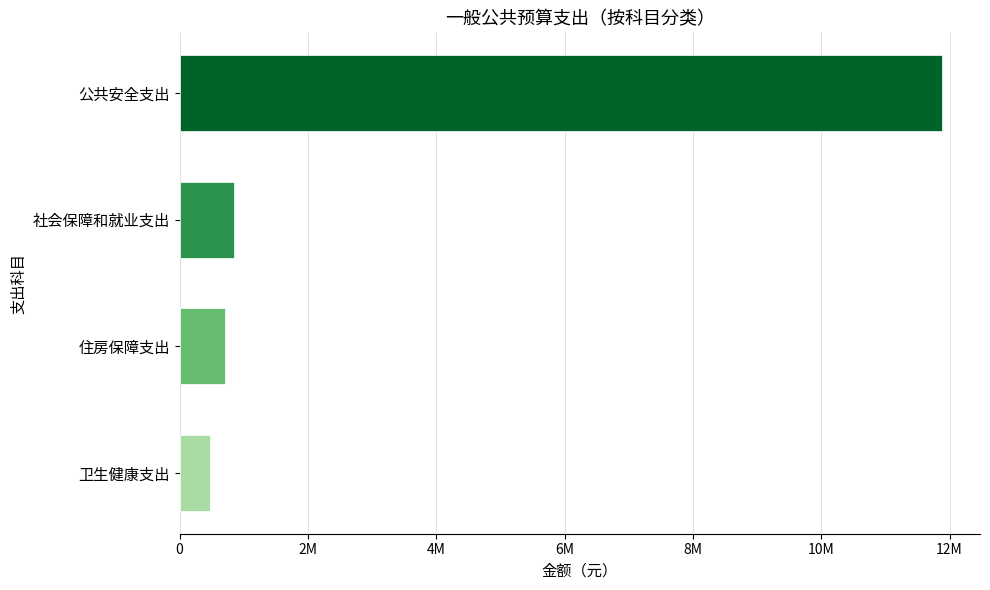

Are the bars horizontal?

Yes